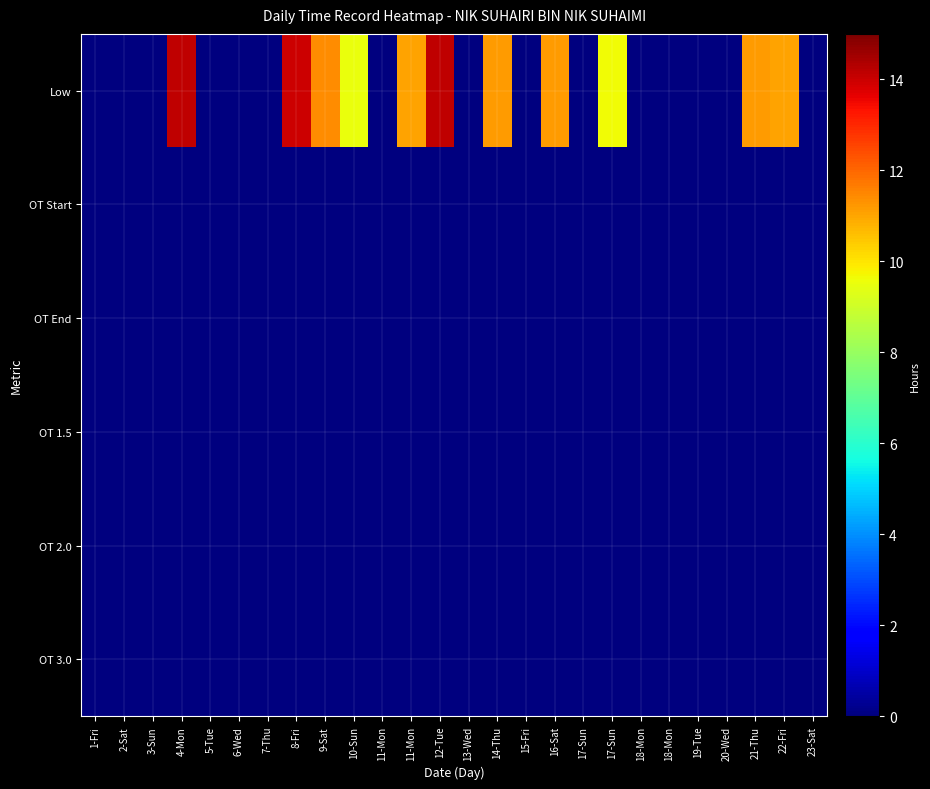

Rank the series at 16-Sat from lowest to highest value.

OT Start, OT End, OT 1.5, OT 2.0, OT 3.0, Low